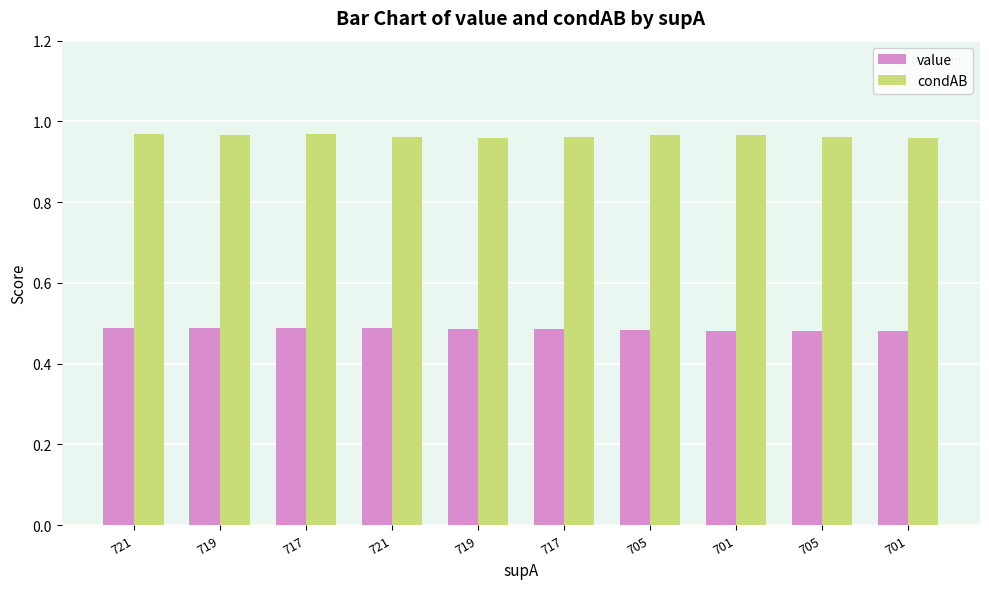

True or false: value has a value of 0.7 at 717.

False